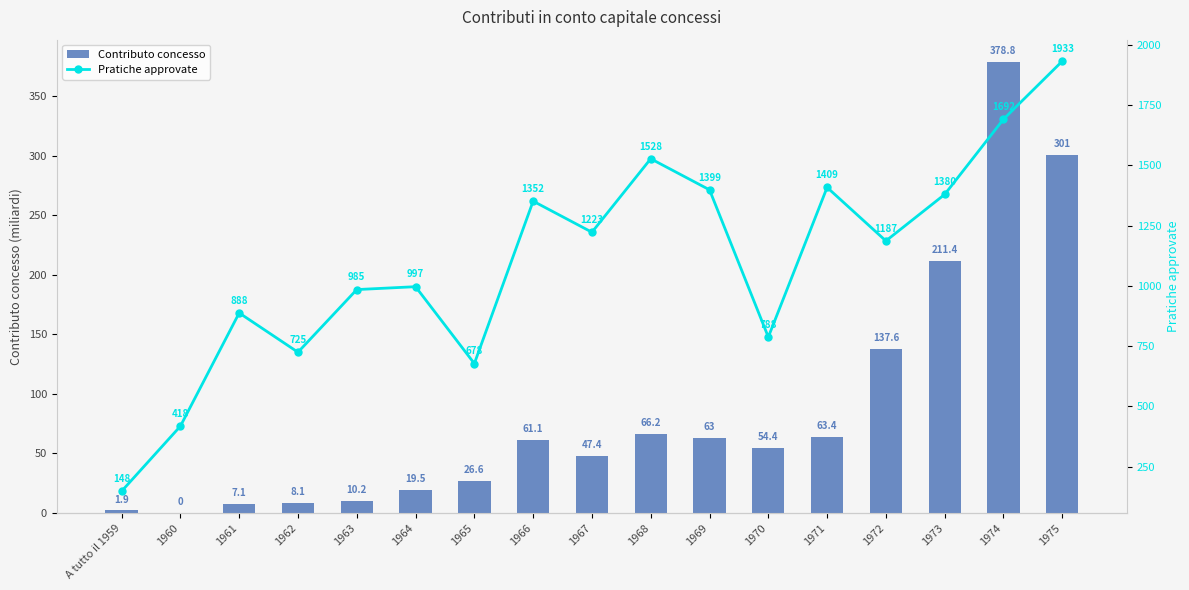

Count the number of categories in the chart.

17